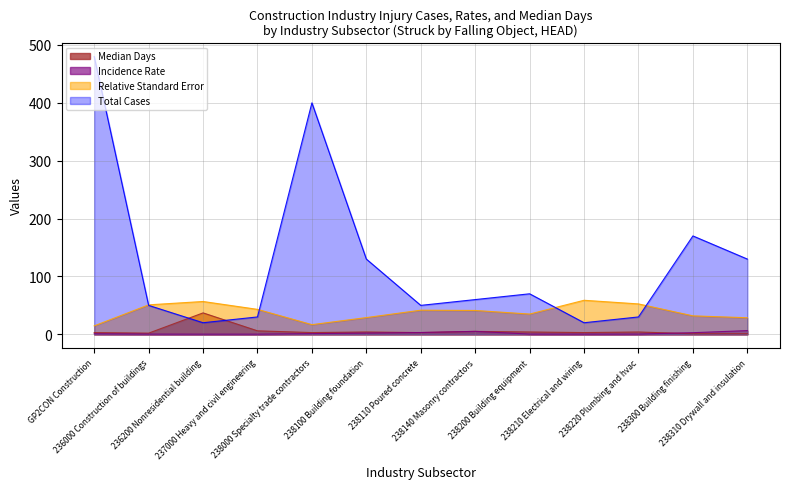

Rank the series by their maximum value, from highest to lowest.

Total Cases, Relative Standard Error, Median Days, Incidence Rate